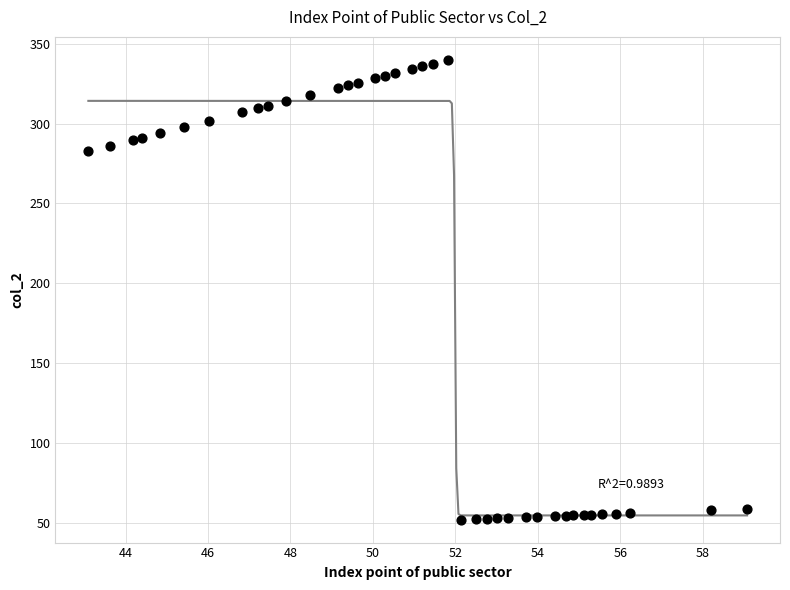

What Y value in the scatter plot is closest to 196?

282.7